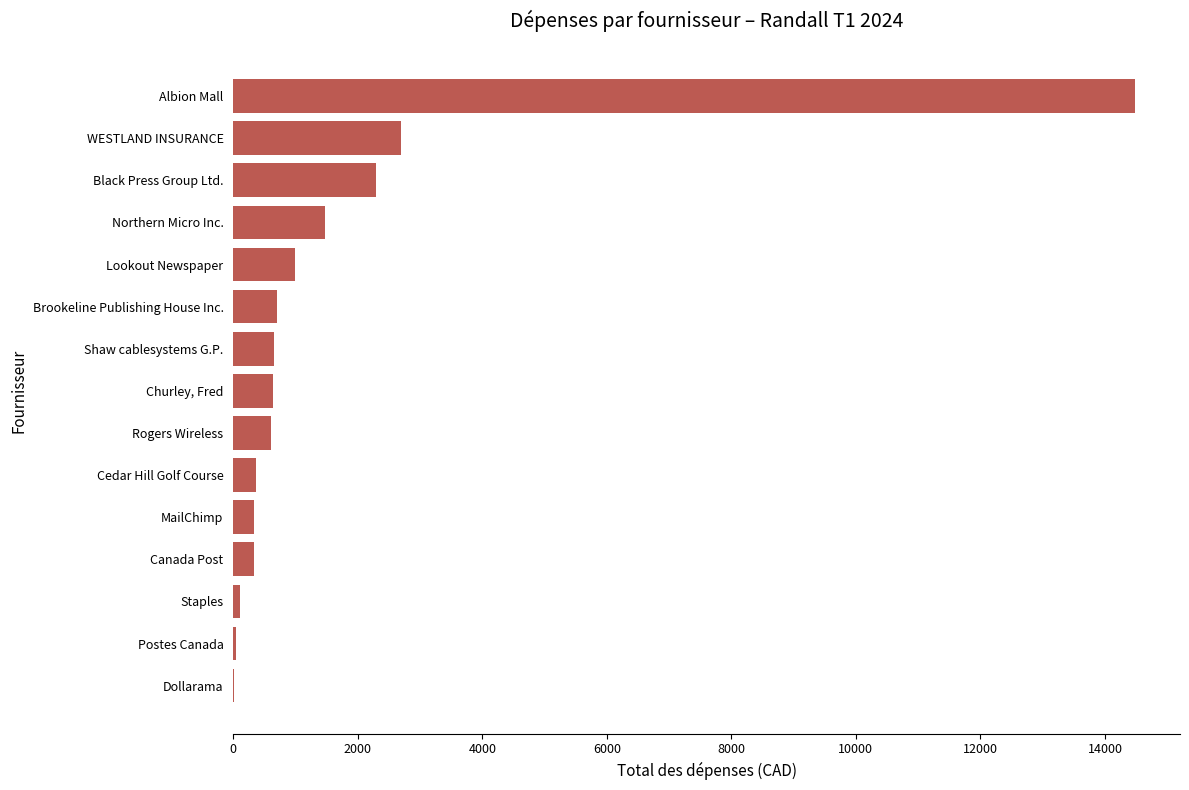

What value does the data have at Cedar Hill Golf Course?

364.0